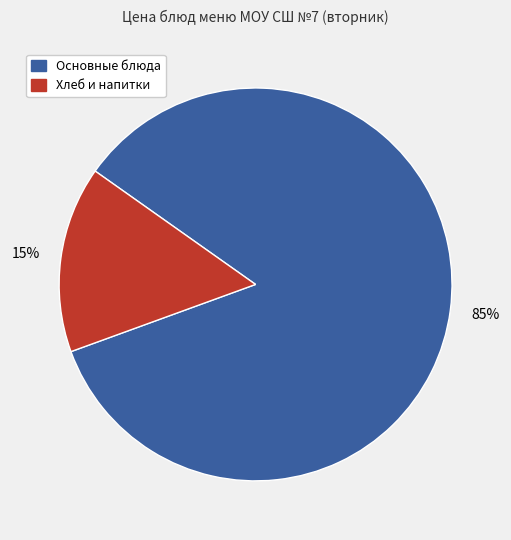

To the nearest percent, what is the average slice percentage?

50%